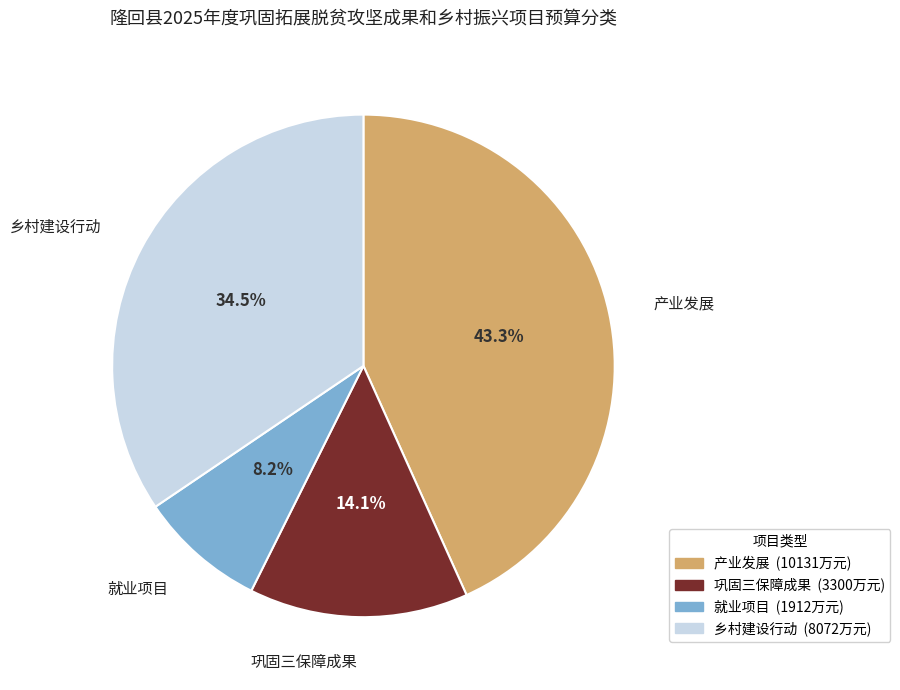

To the nearest percent, what percentage of the pie is 巩固三保障成果?

14%